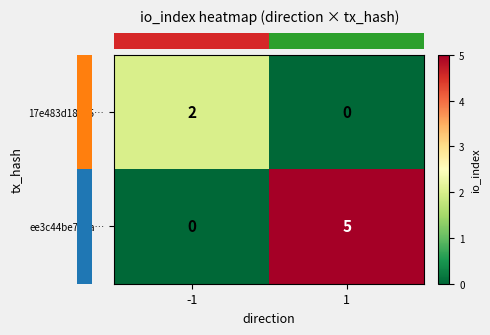

Count the number of categories in the chart.

2